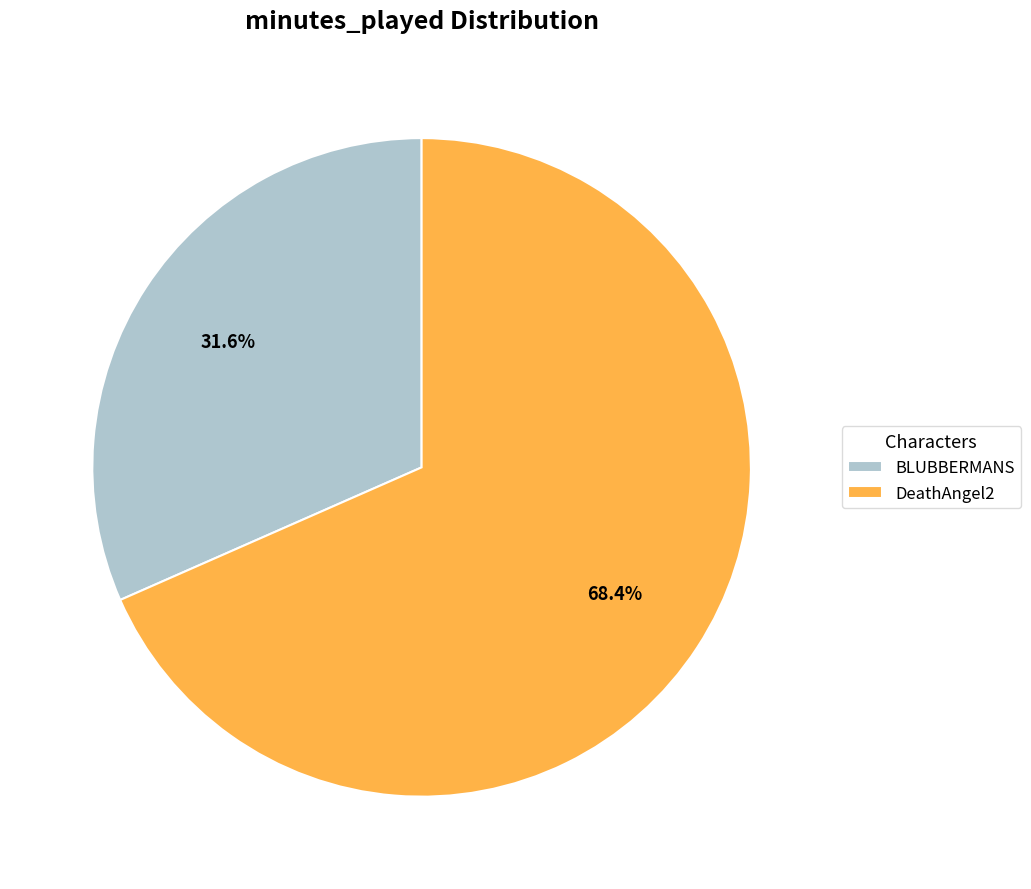

To the nearest percent, what percentage of the pie is DeathAngel2?

68%